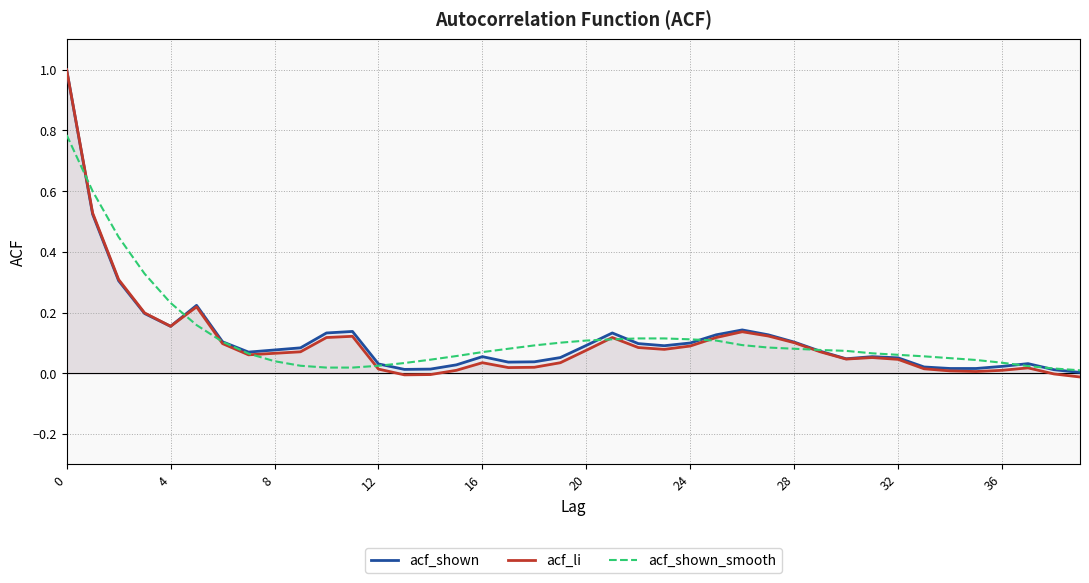

Reading right to left, extract all data points from this chart.

acf_shown: 0.0	0.0	0.0	0.0	0.0	0.0	0.0	0.1	0.1	0.0	0.1	0.1	0.1	0.1	0.1	0.1	0.1	0.1	0.1	0.1	0.1	0.0	0.0	0.1	0.0	0.0	0.0	0.0	0.1	0.1	0.1	0.1	0.1	0.1	0.2	0.2	0.2	0.3	0.5	1.0
acf_li: -0.0	-0.0	0.0	0.0	0.0	0.0	0.0	0.0	0.1	0.0	0.1	0.1	0.1	0.1	0.1	0.1	0.1	0.1	0.1	0.1	0.0	0.0	0.0	0.0	0.0	-0.0	-0.0	0.0	0.1	0.1	0.1	0.1	0.1	0.1	0.2	0.2	0.2	0.3	0.5	1.0
acf_shown_smooth: 0.0	0.0	0.0	0.0	0.0	0.1	0.1	0.1	0.1	0.1	0.1	0.1	0.1	0.1	0.1	0.1	0.1	0.1	0.1	0.1	0.1	0.1	0.1	0.1	0.1	0.0	0.0	0.0	0.0	0.0	0.0	0.0	0.1	0.1	0.2	0.2	0.3	0.4	0.6	0.8